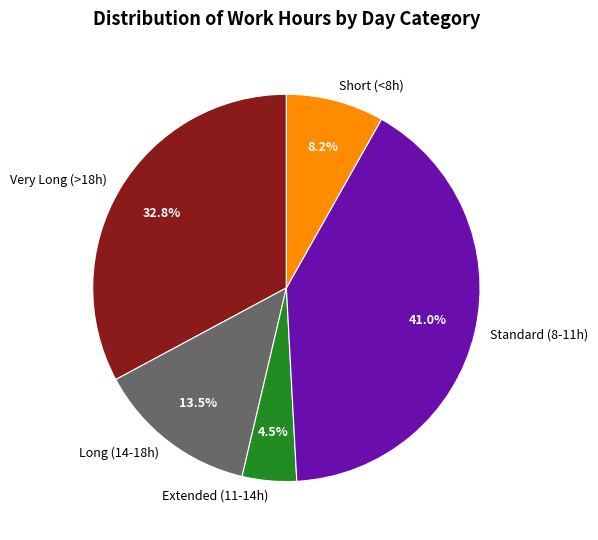

Between Standard (8-11h) and Long (14-18h), which is larger?

Standard (8-11h)